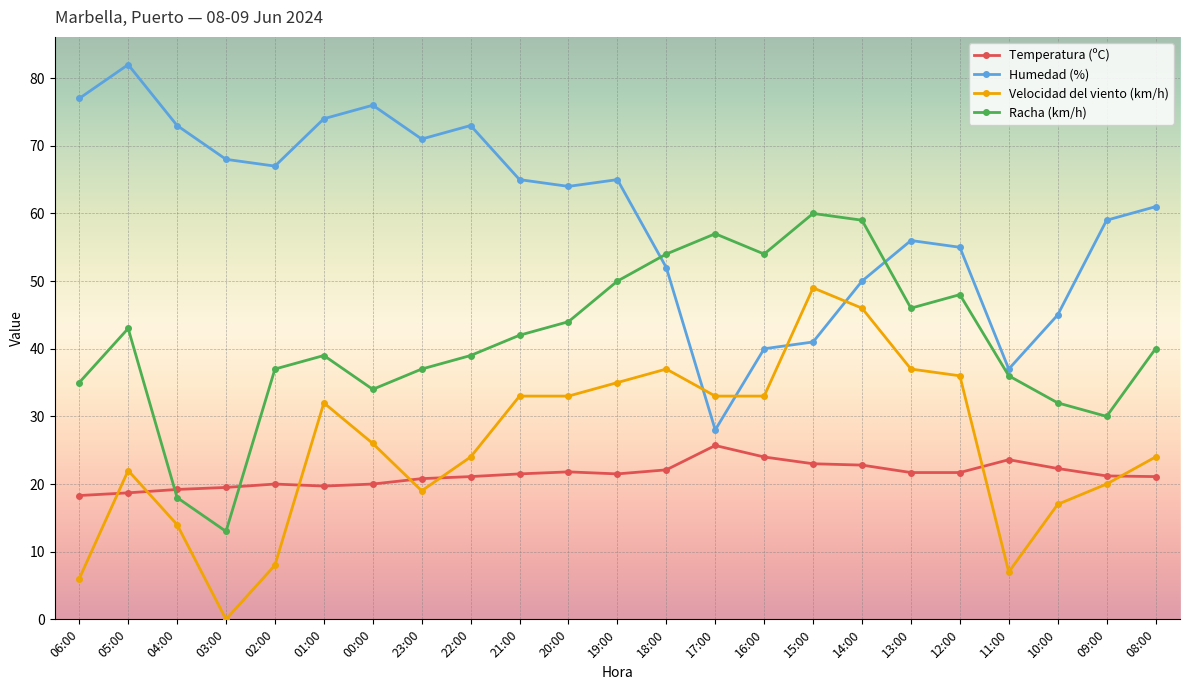

How many distinct data groups are displayed?

4